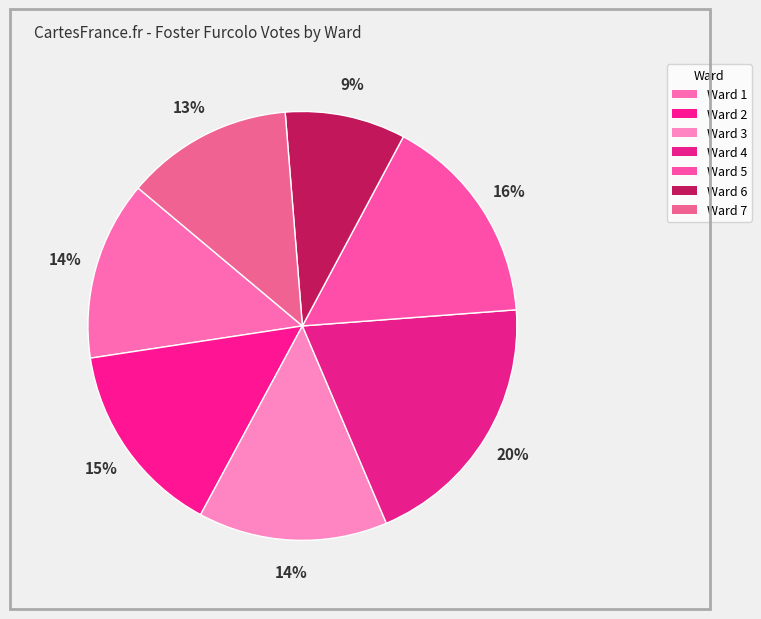

How many slices are in this pie chart?

7